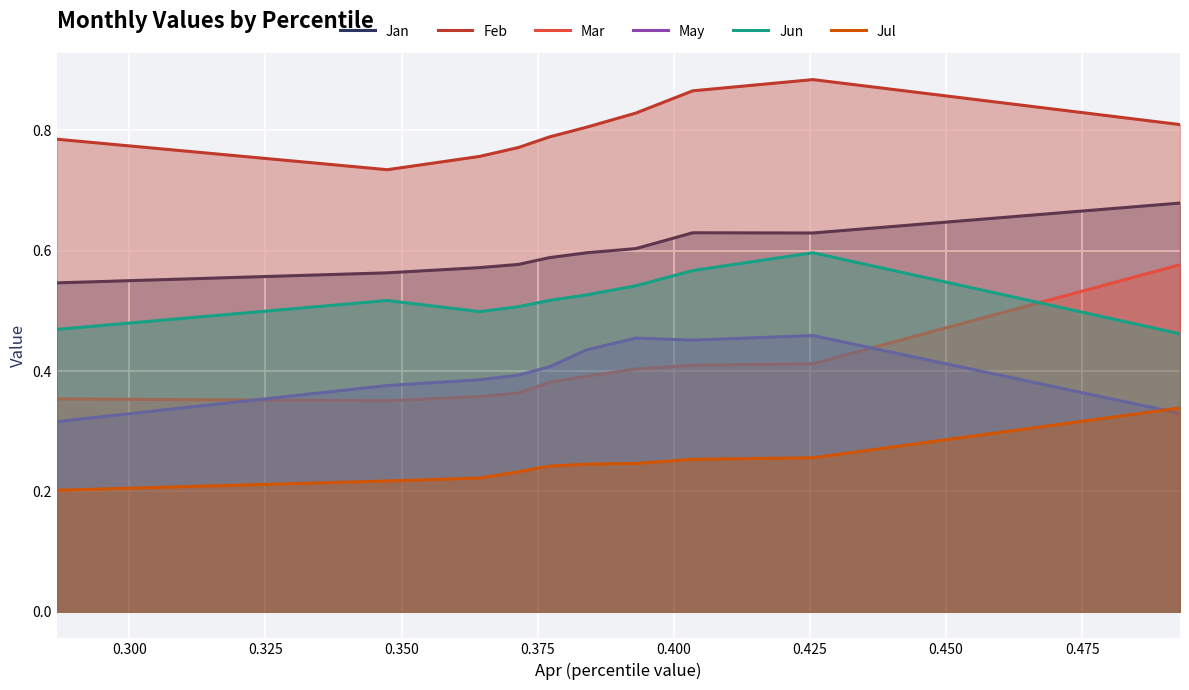

What are all the series names shown in the legend?

Jan, Feb, Mar, May, Jun, Jul